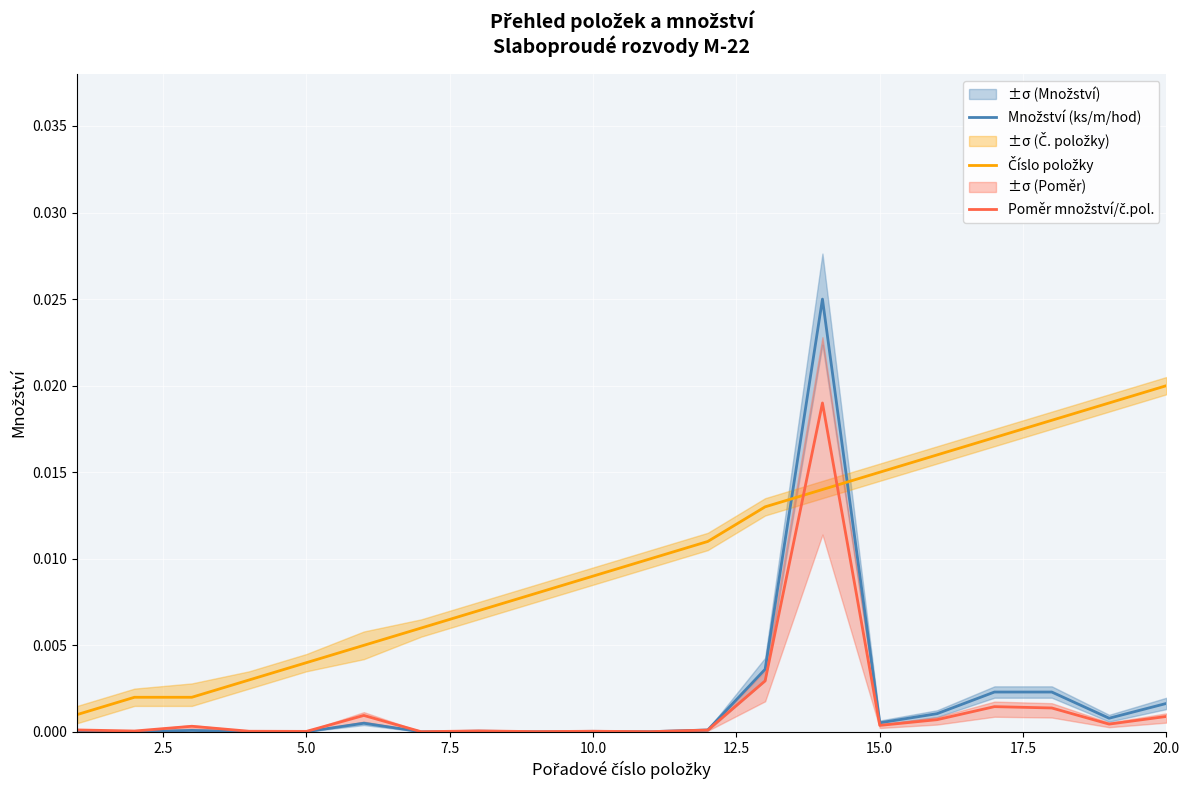

After their last crossing, which series has the higher values: Množství (ks/m/hod) or Číslo položky?

Číslo položky